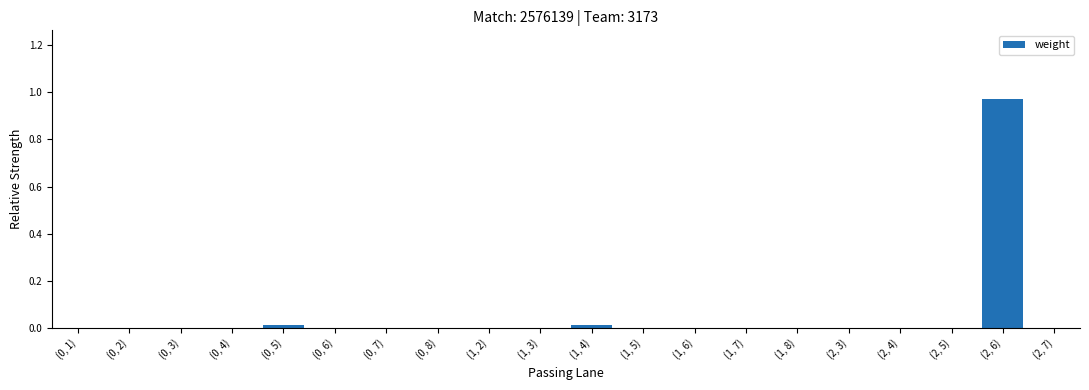

Which label corresponds to the largest value in the chart?

(2, 6)